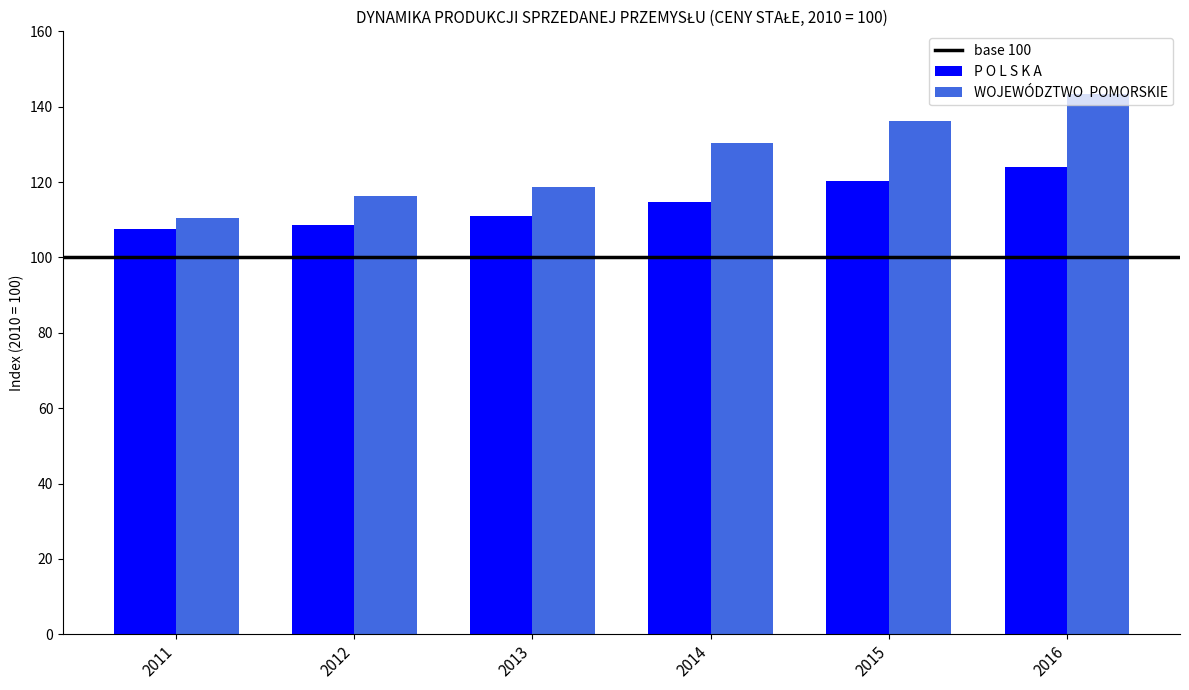

What is the difference between the highest and lowest values at 2015?

16.0